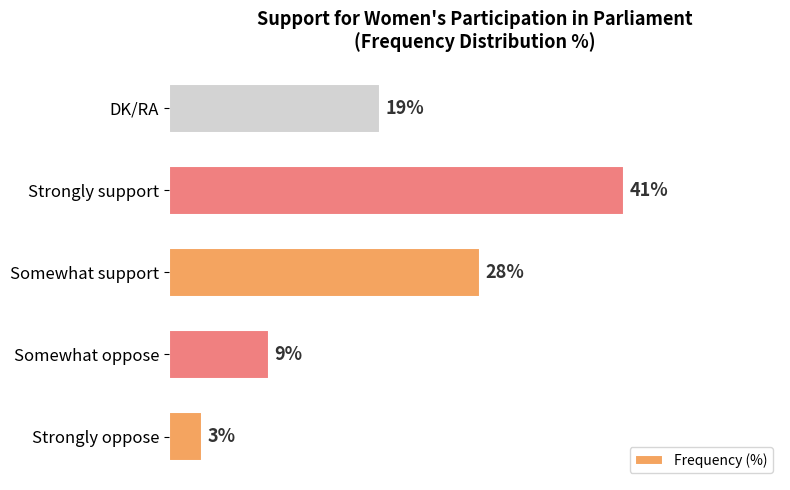

At which label is the value closest to 22?

DK/RA